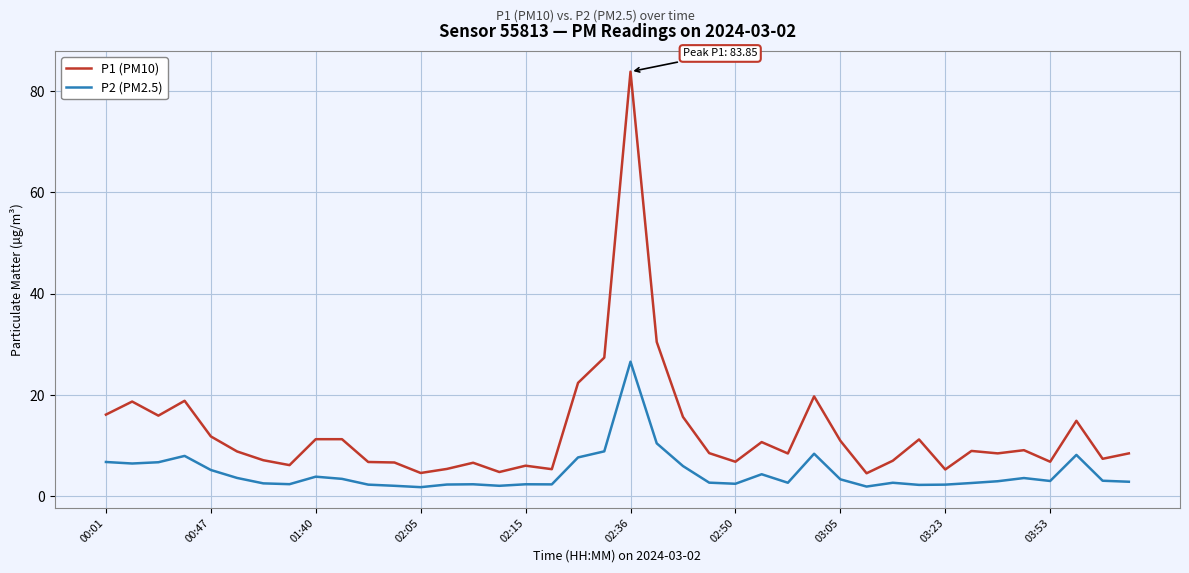

What is the difference between the maximum and minimum values in the P2 (PM2.5) series?

24.8